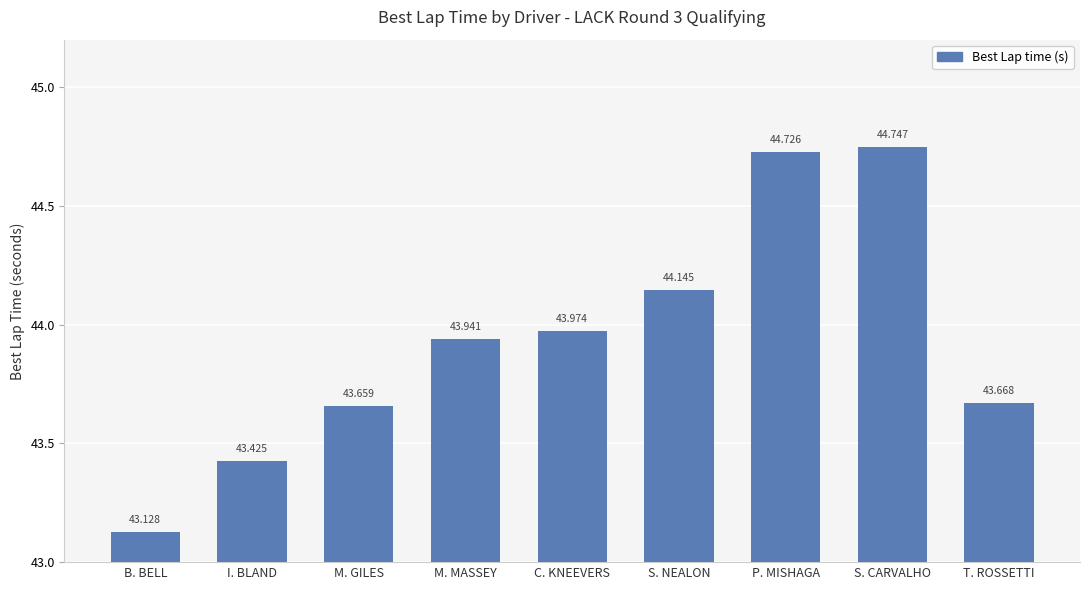

Reading left to right, extract all data points from this chart.

43.1	43.4	43.7	43.9	44.0	44.1	44.7	44.7	43.7